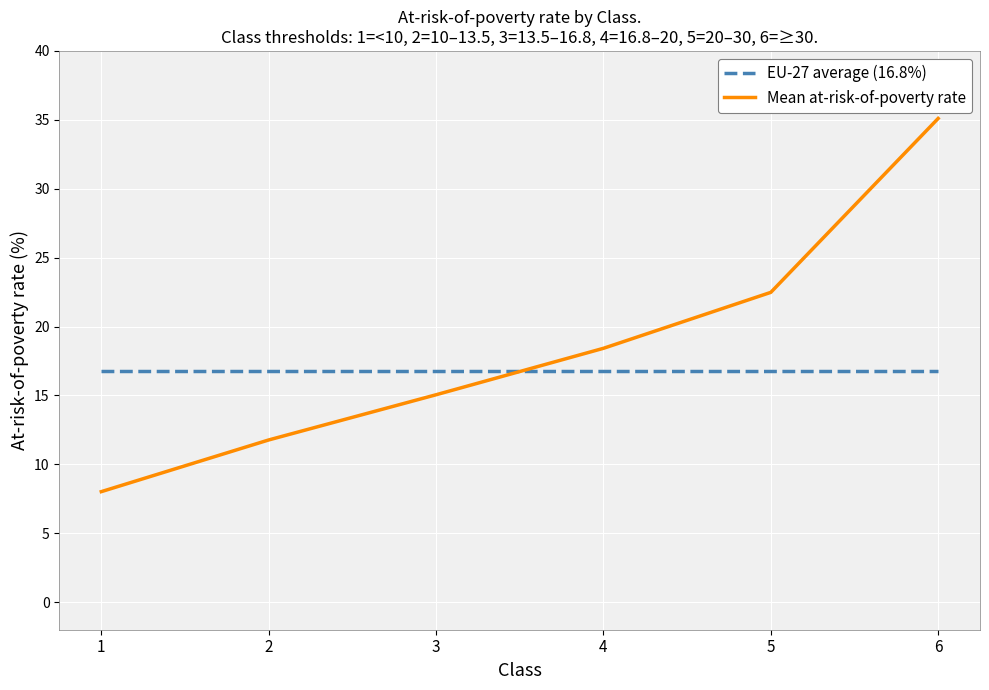

Is it true that Mean at-risk-of-poverty rate equals 11.8 at 2?

True